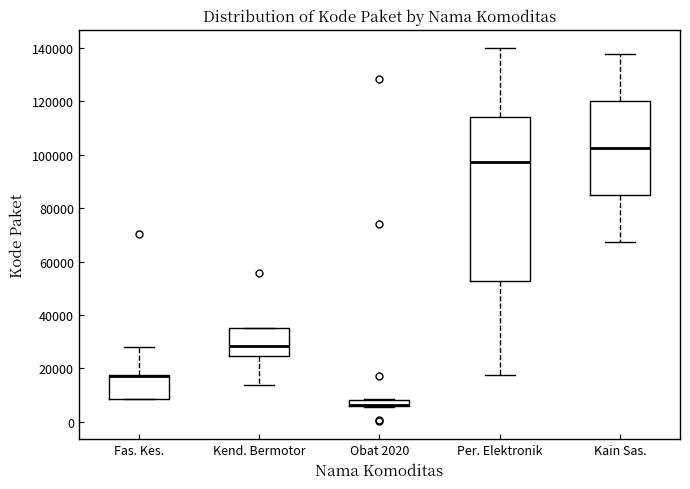

Which box is the tallest, from its lower edge to its upper edge?

Per. Elektronik